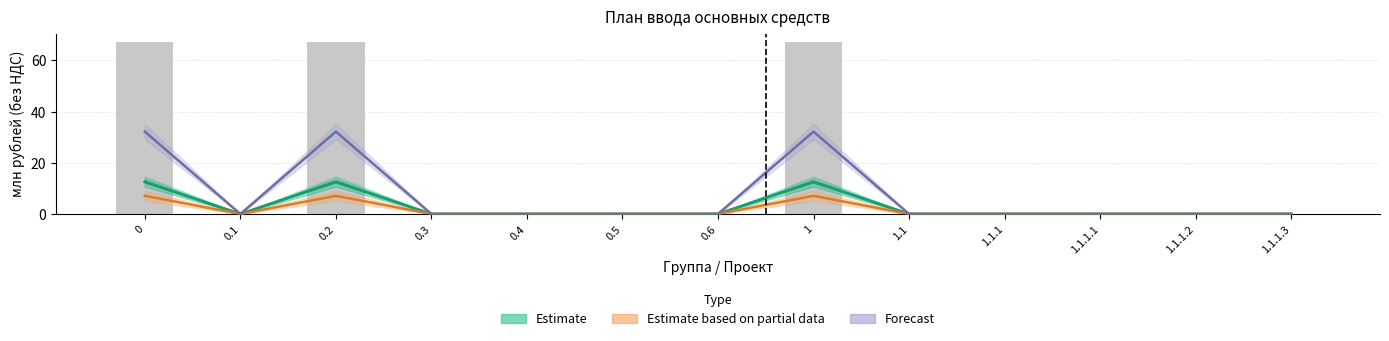

Between 0 and 1.1.1.2, which series saw the biggest shift?

Bars (план)